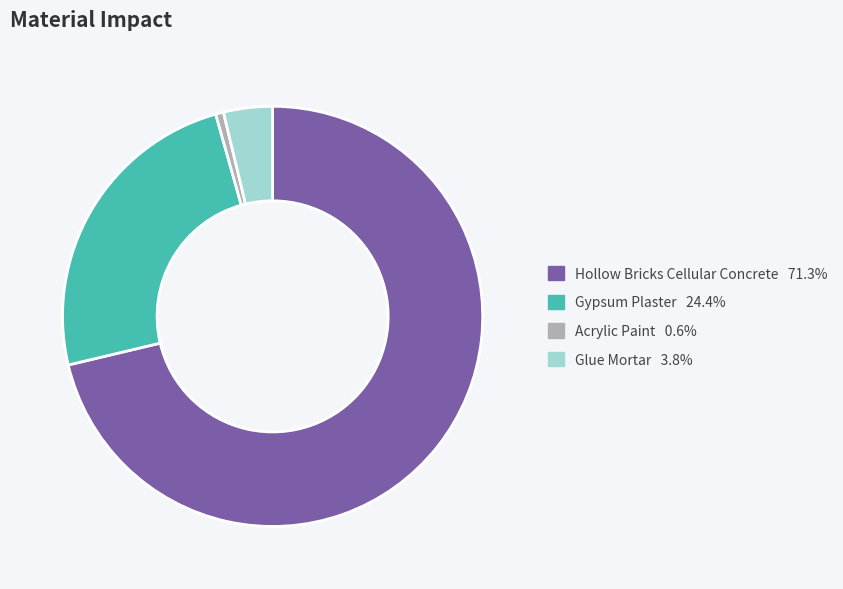

What is the smallest slice in the pie chart?

Acrylic_Paint